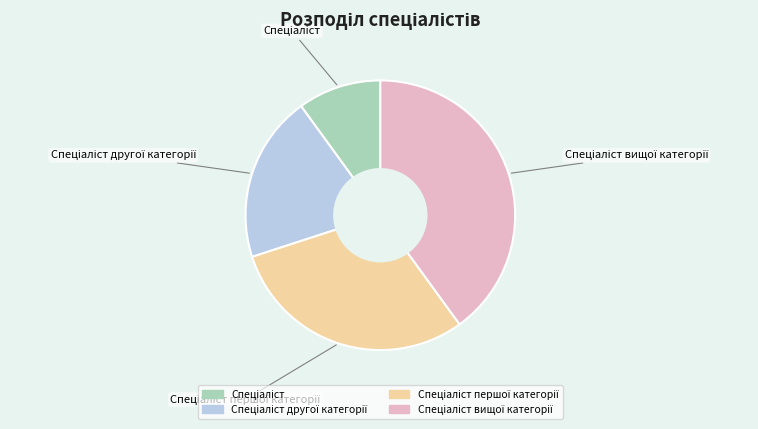

Count the number of slices in the pie.

4